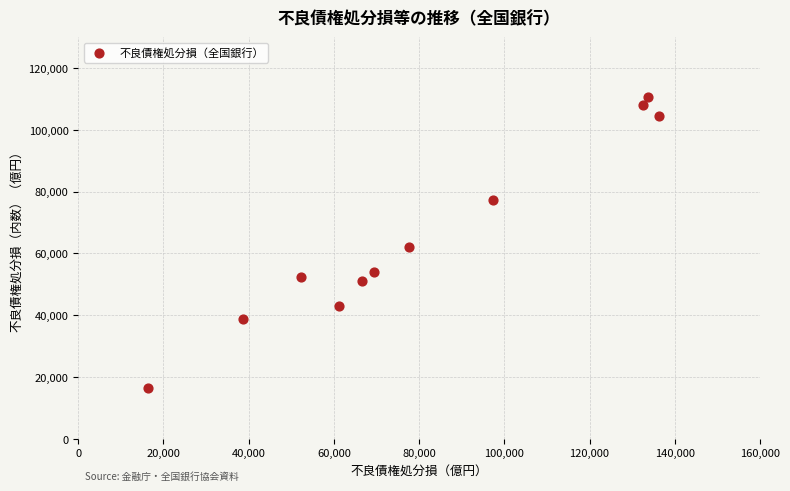

What is the average Y value?

65267